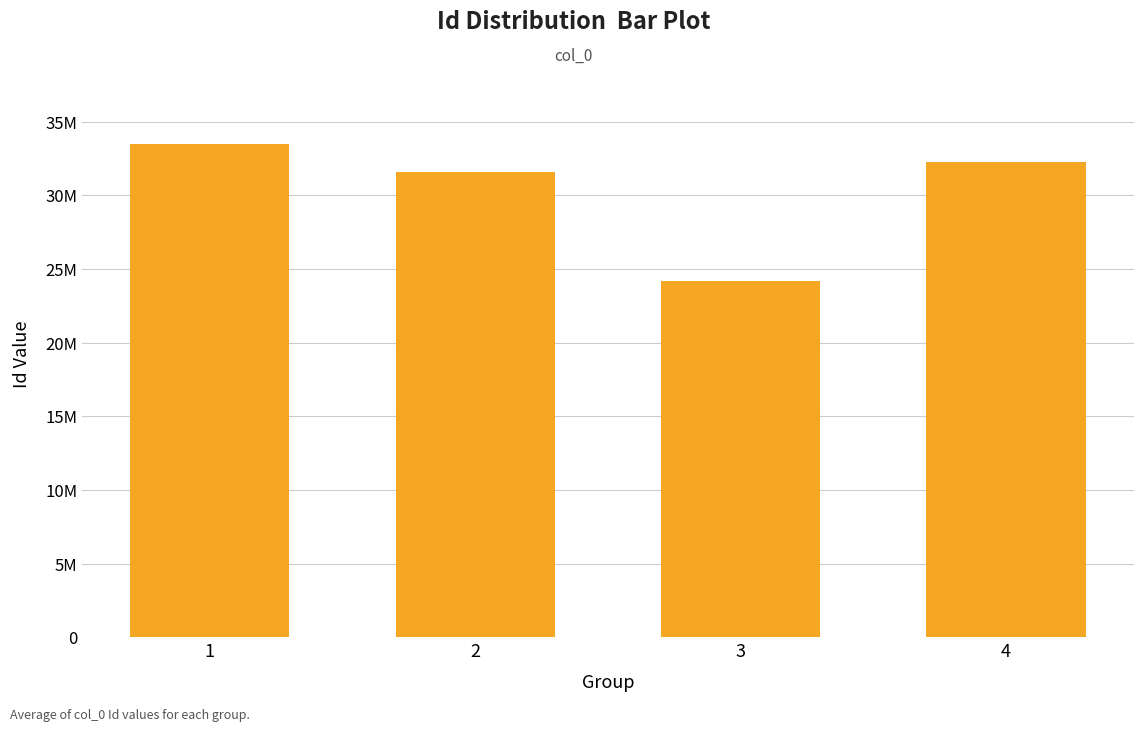

List the labels in order of value, largest first.

1, 4, 2, 3